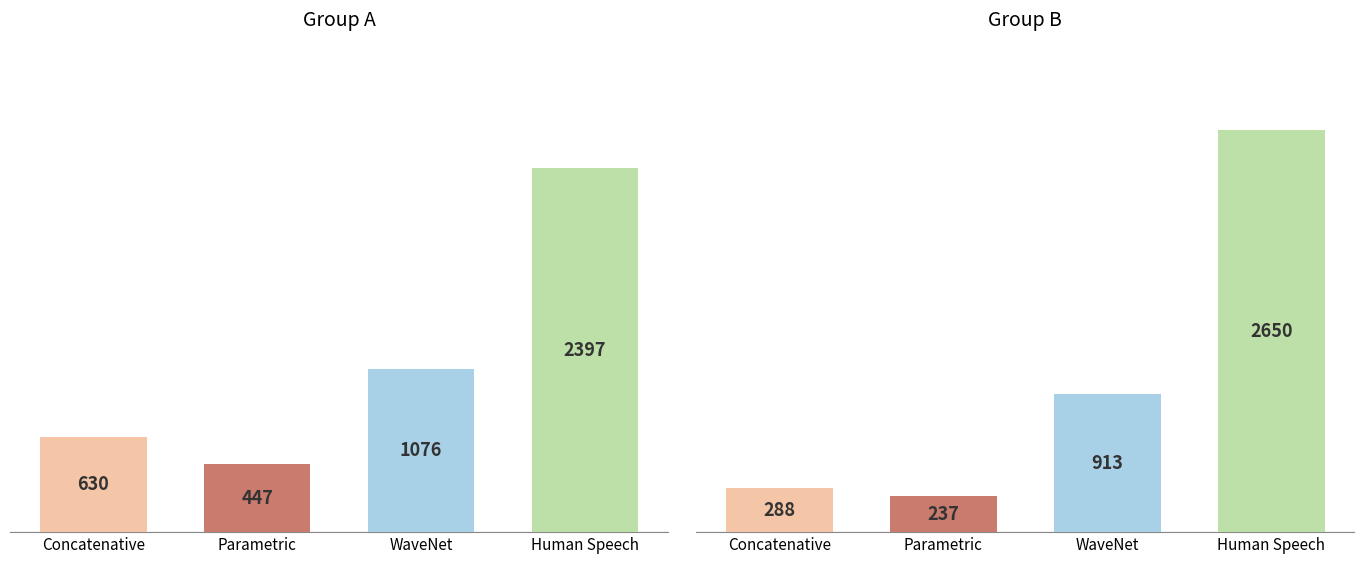

What are all the series names shown in the legend?

Concatenative, Parametric, WaveNet, Human Speech